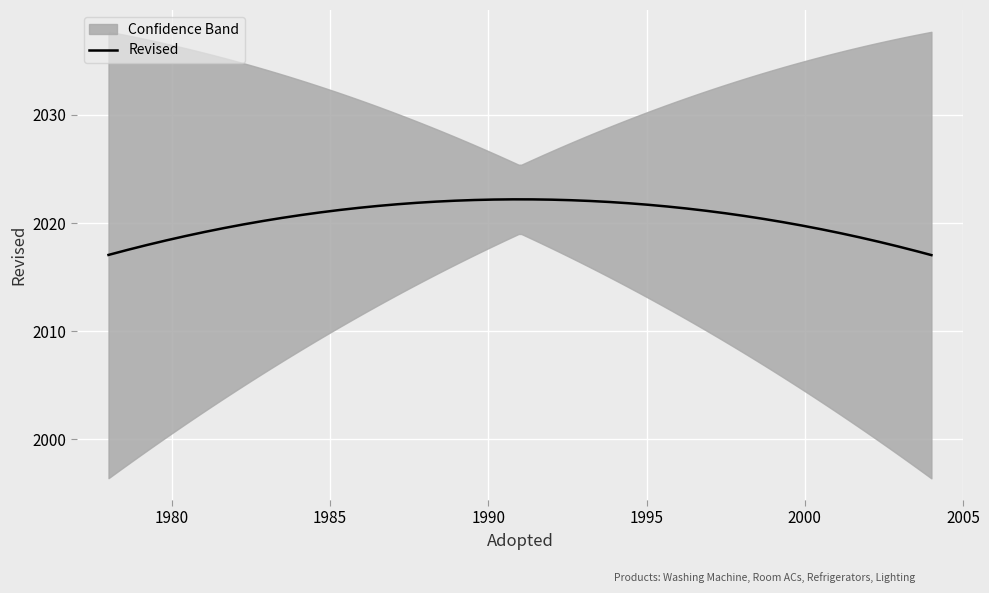

What is the value of the 1st point from the left?

2017